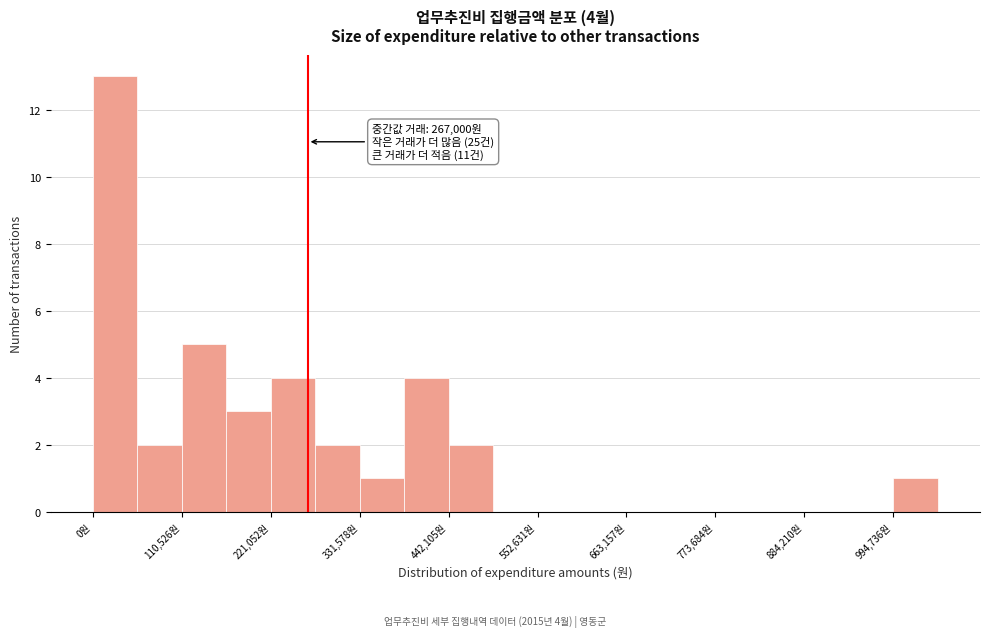

Around what value on the x-axis is the tallest bar? Give the approximate position of its centre, as read against the axis.

20000